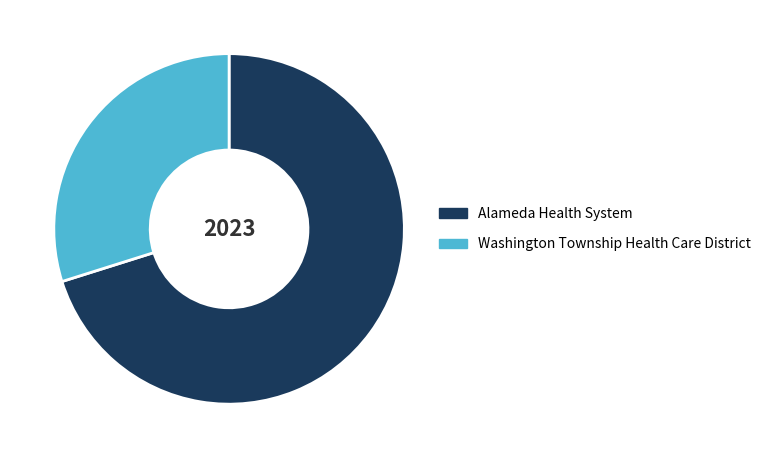

The Alameda Health System slice represents 83% of the pie. True or false?

False